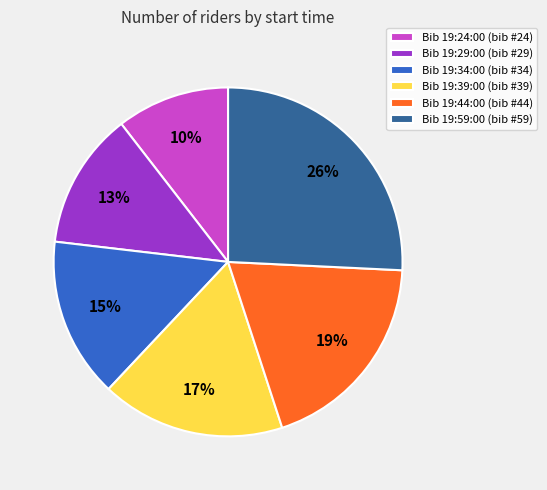

Count the number of slices in the pie.

6